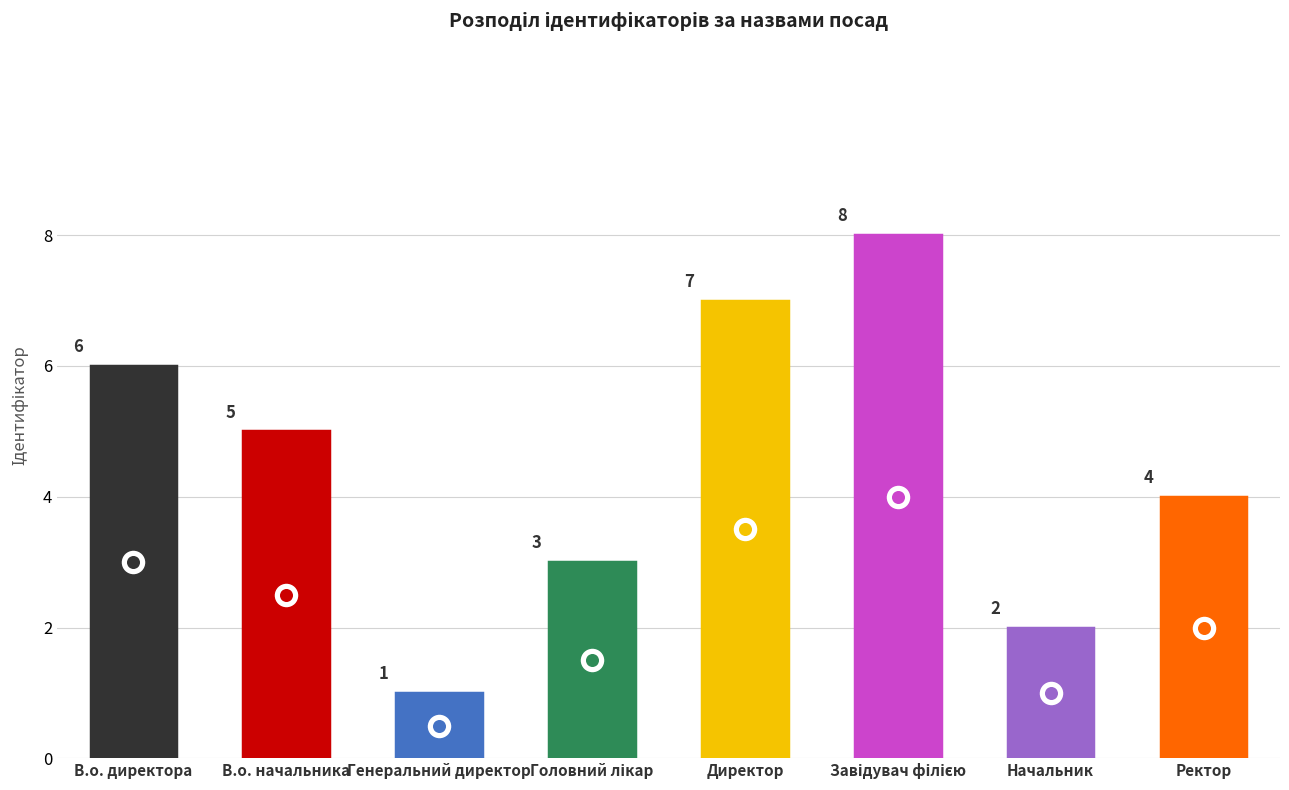

What is the ratio of the value at Завідувач філією to the value at Ректор?

2.0